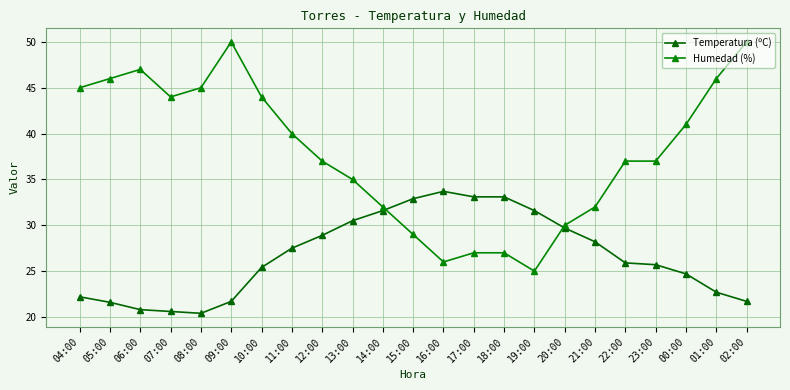

Between 16:00 and 21:00, which series saw the biggest shift?

Humedad (%)